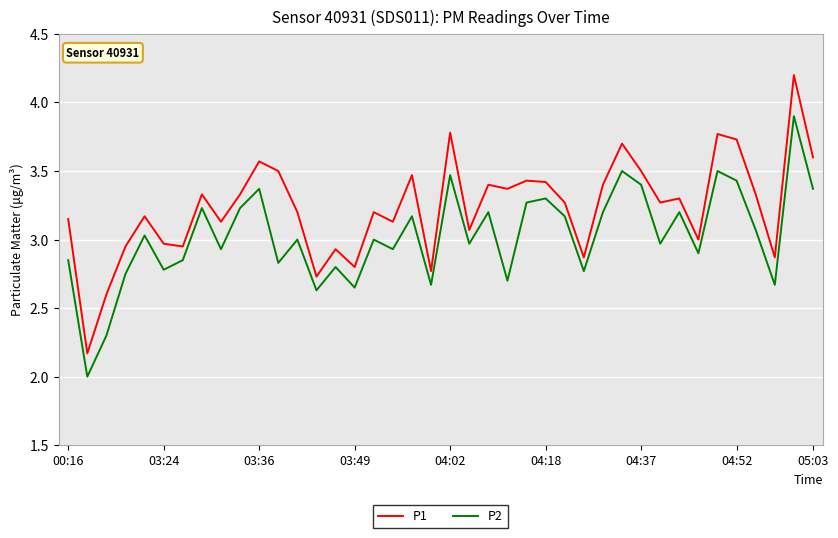

How many lines are shown in the chart?

2